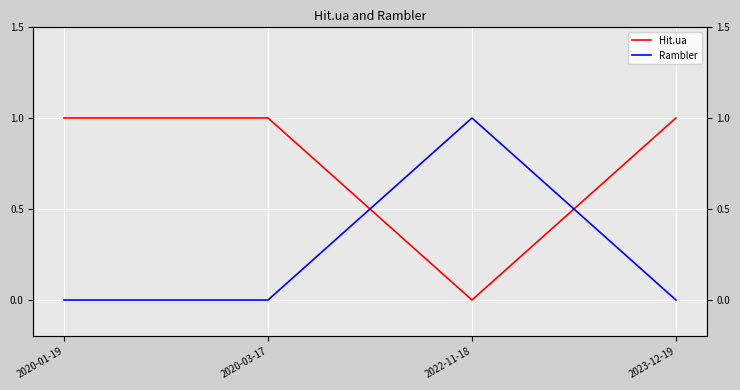

Between which two adjacent categories do Hit.ua and Rambler first intersect?

2020-03-17 and 2022-11-18